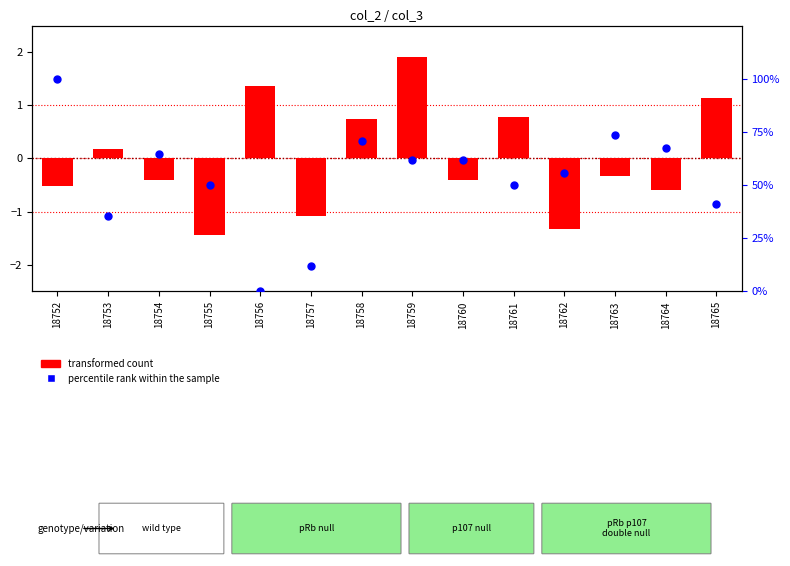

Which series contains the highest Y value?

percentile rank within the sample